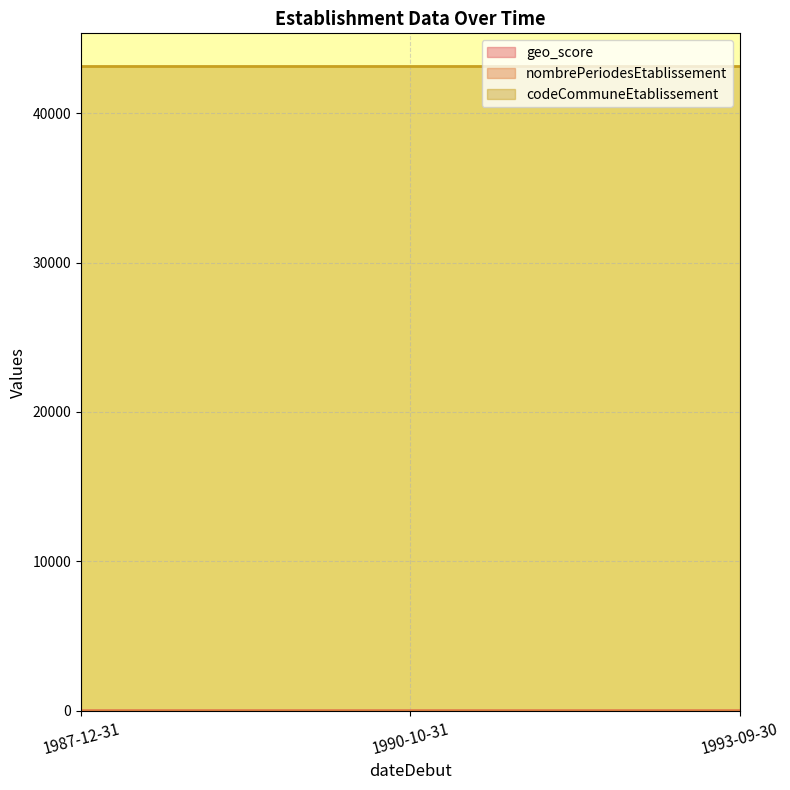

Which series has the largest total across all categories?

codeCommuneEtablissement